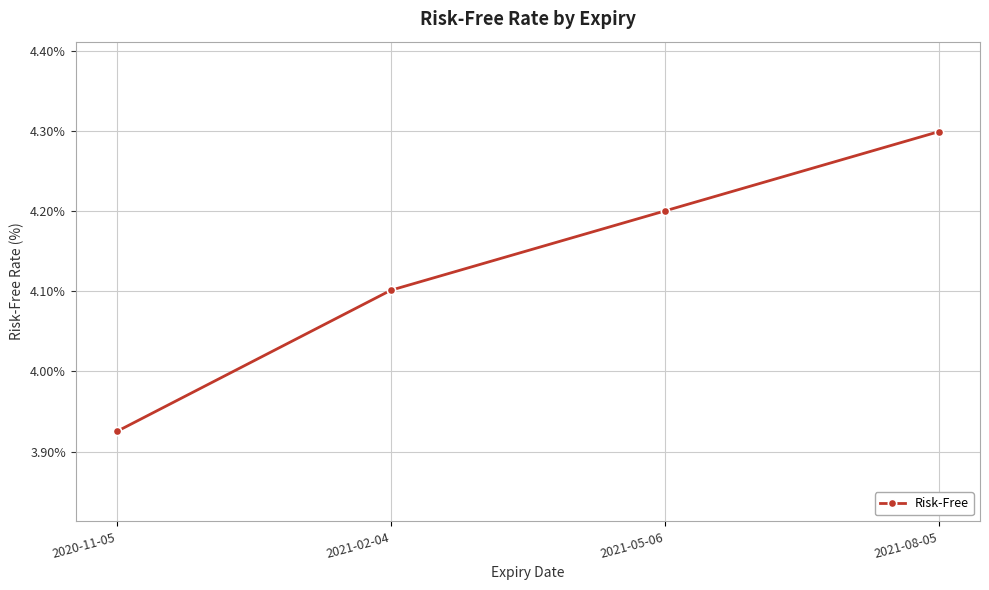

Which has a higher value, 2021-05-06 or 2021-02-04?

2021-05-06